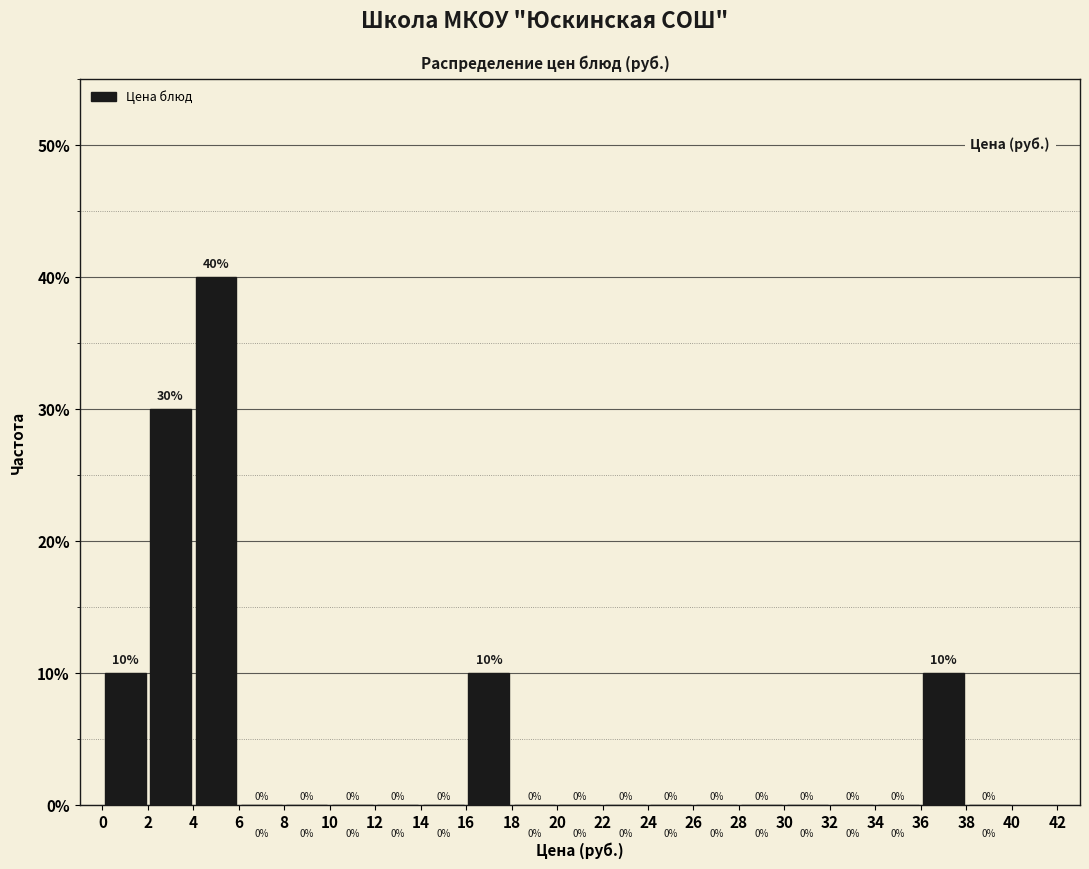

Which range on the x-axis has the tallest bar?

4 to 6